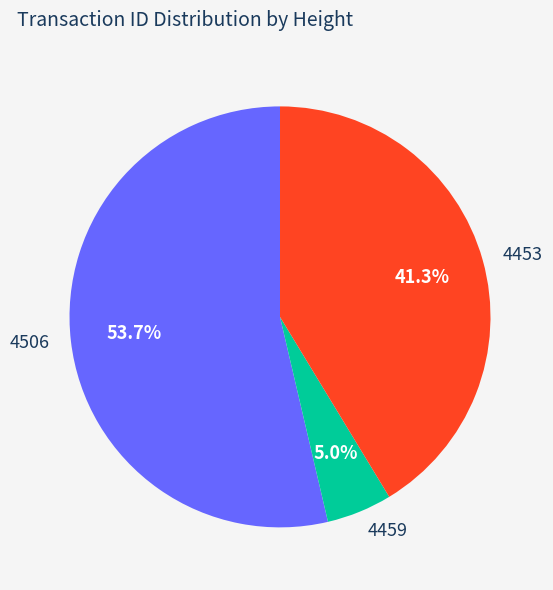

Is there any slice that represents more than half of the pie?

Yes